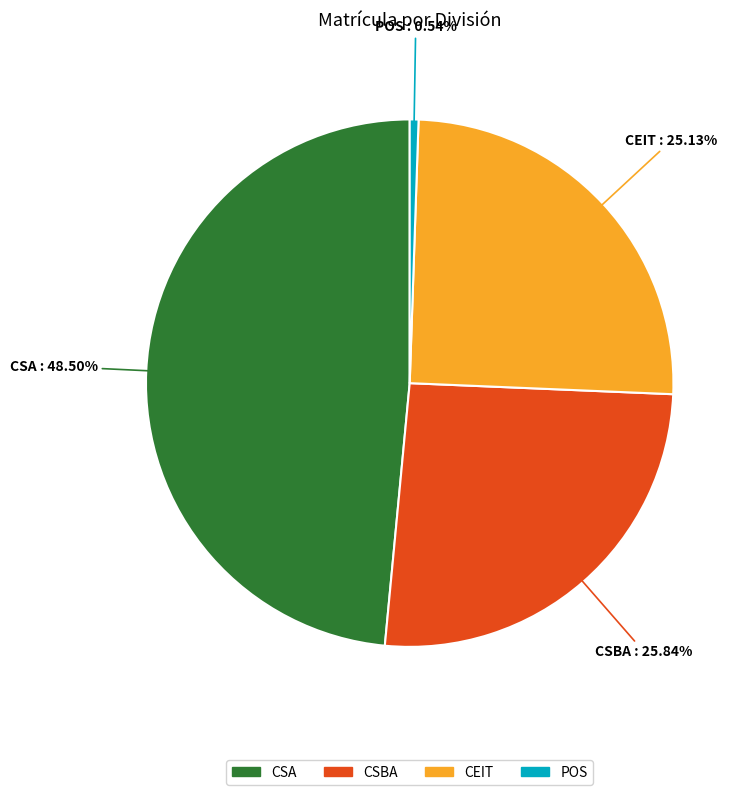

Rank the categories by value from highest to lowest.

CSA, CSBA, CEIT, POS